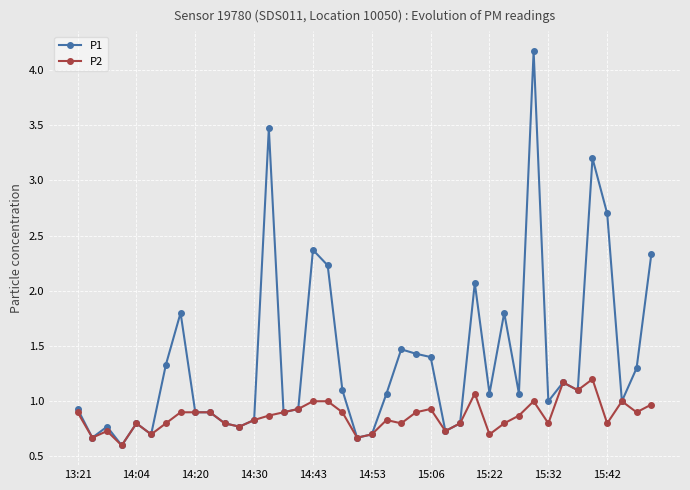

Which series has the widest spread of values?

P1